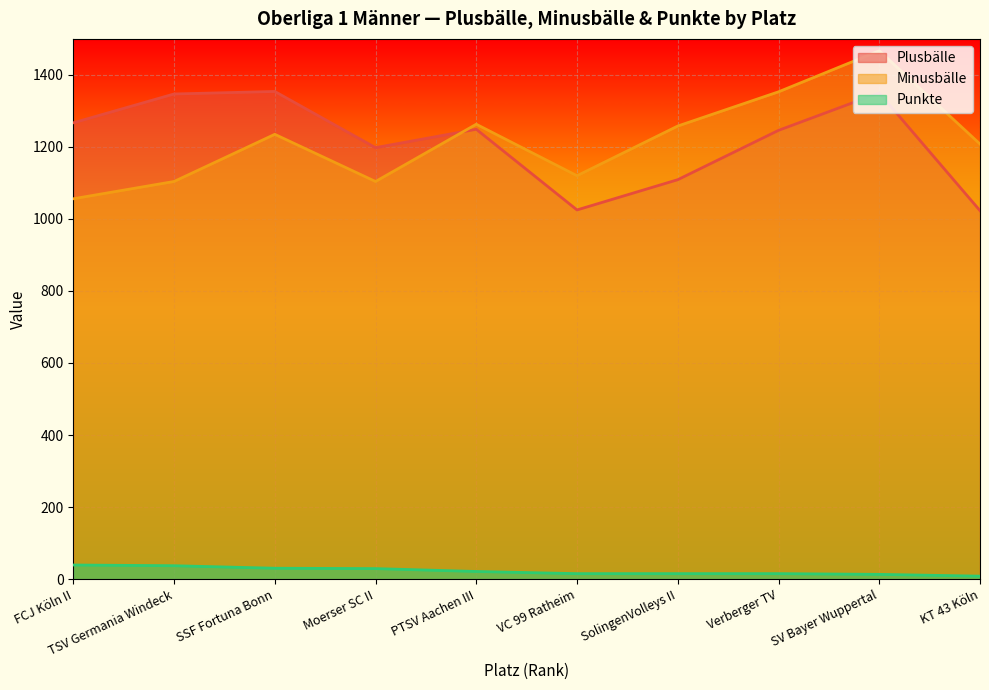

What is the difference between the maximum and minimum values in the Punkte series?

31